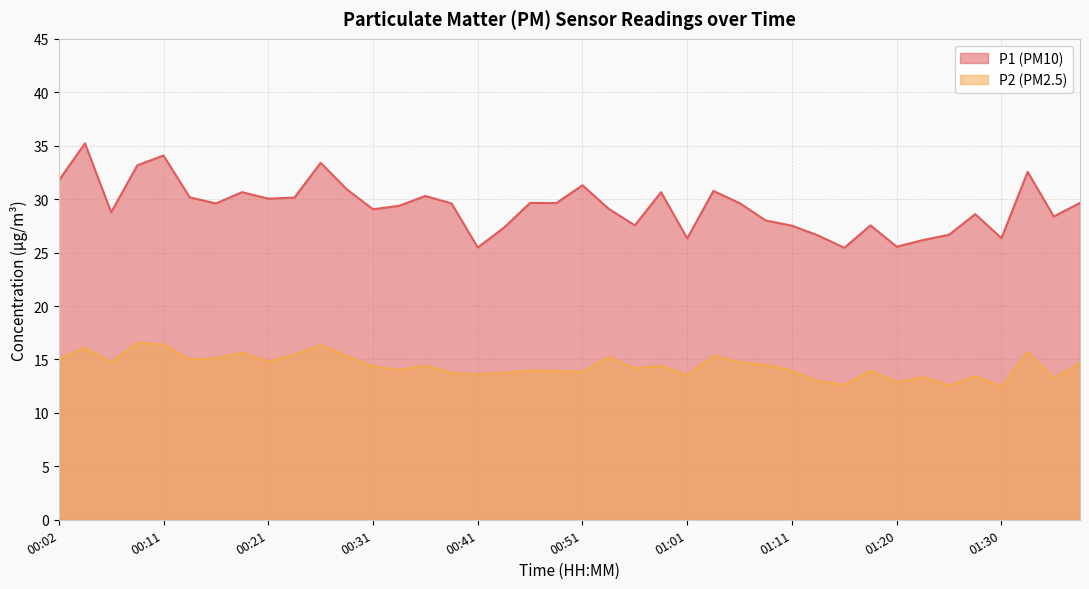

Does the chart have visible grid lines?

Yes